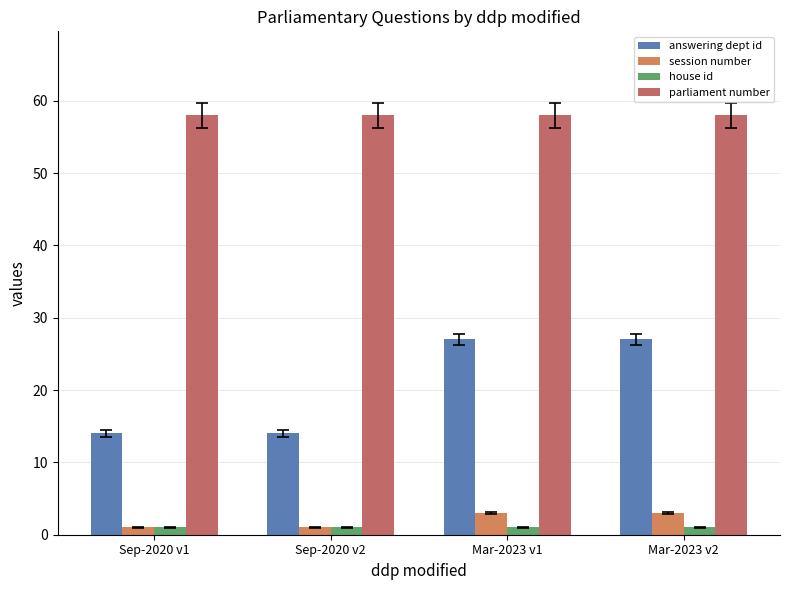

Which series changed the most between Sep-2020 v2 and Mar-2023 v1?

answering dept id